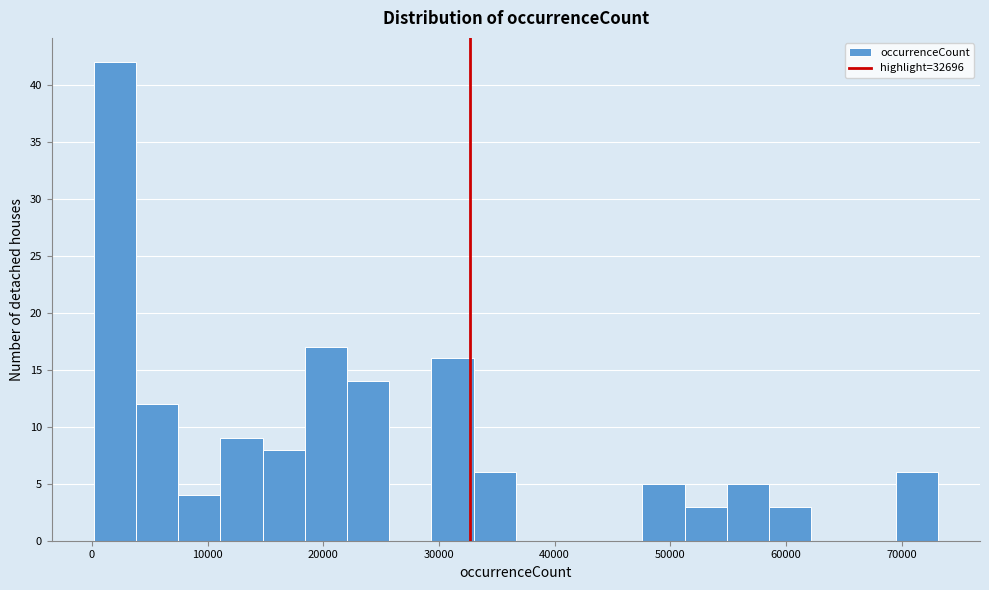

Around what value on the x-axis is the tallest bar? Give the approximate position of its centre, as read against the axis.

2000